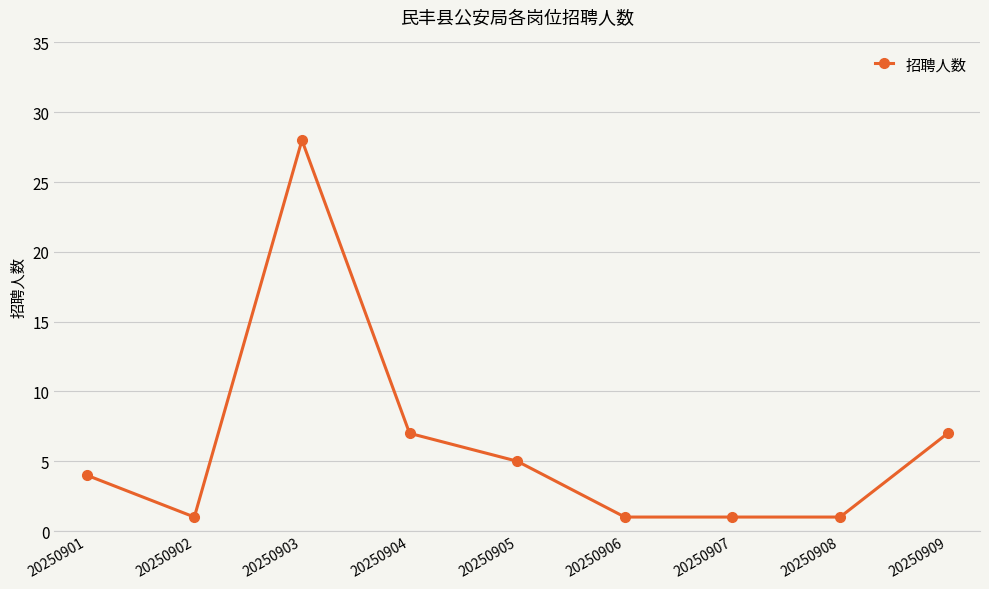

What is the sum of all values?

55